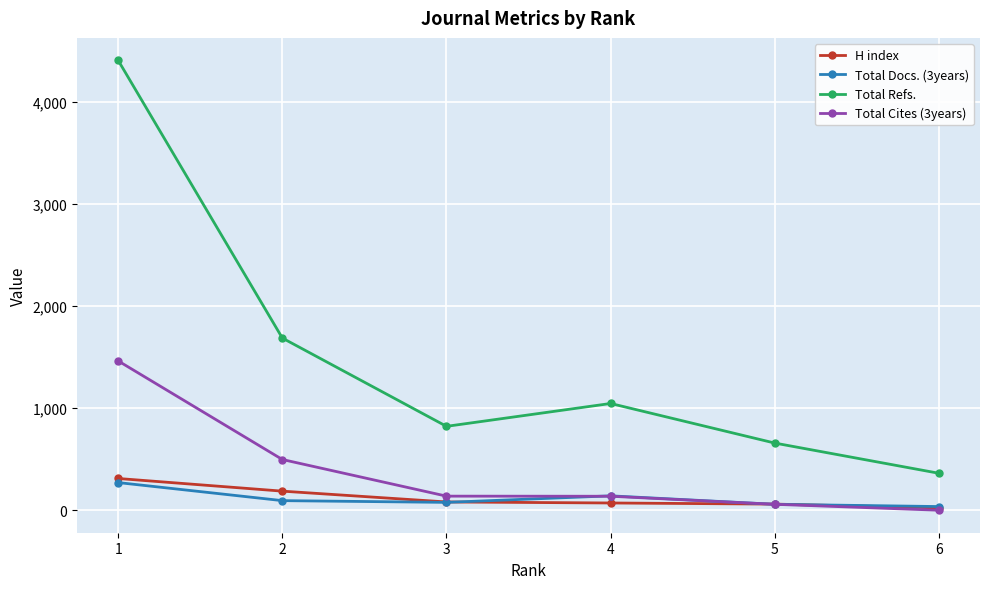

What is the sum of the Total Cites (3years) values at 4 and 6?

137